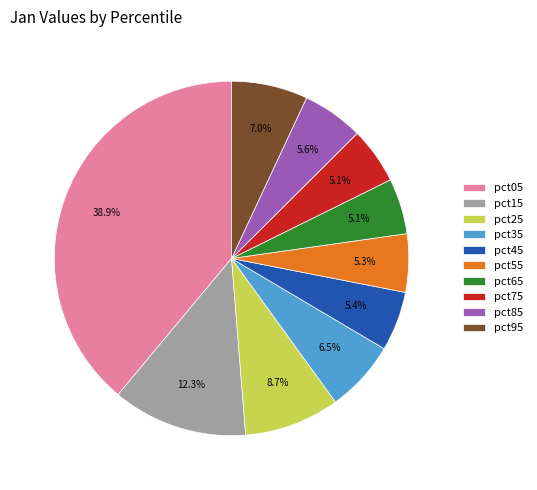

To the nearest percent, what is the average slice percentage?

10%